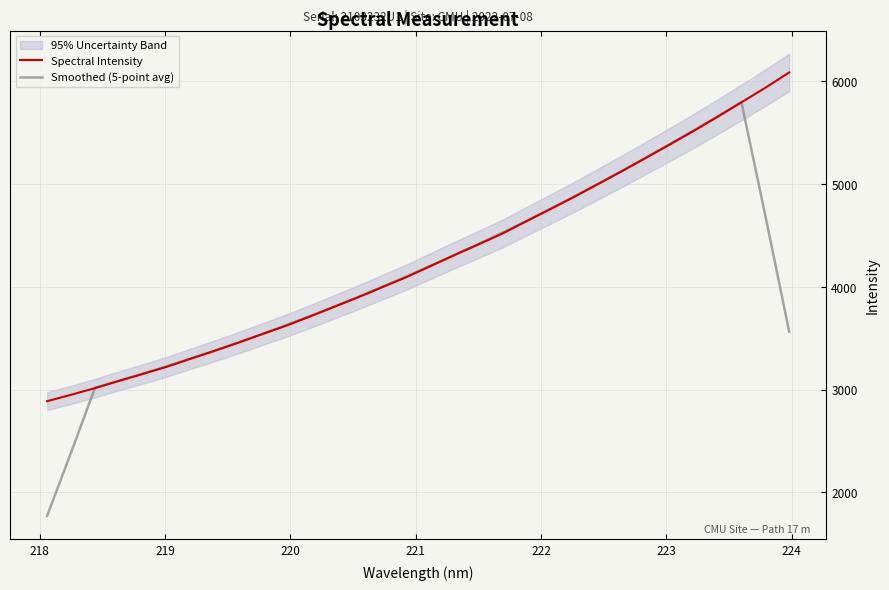

Is the value of Smoothed (5-point avg) at 224 greater than the value of Spectral Intensity at 22?

No